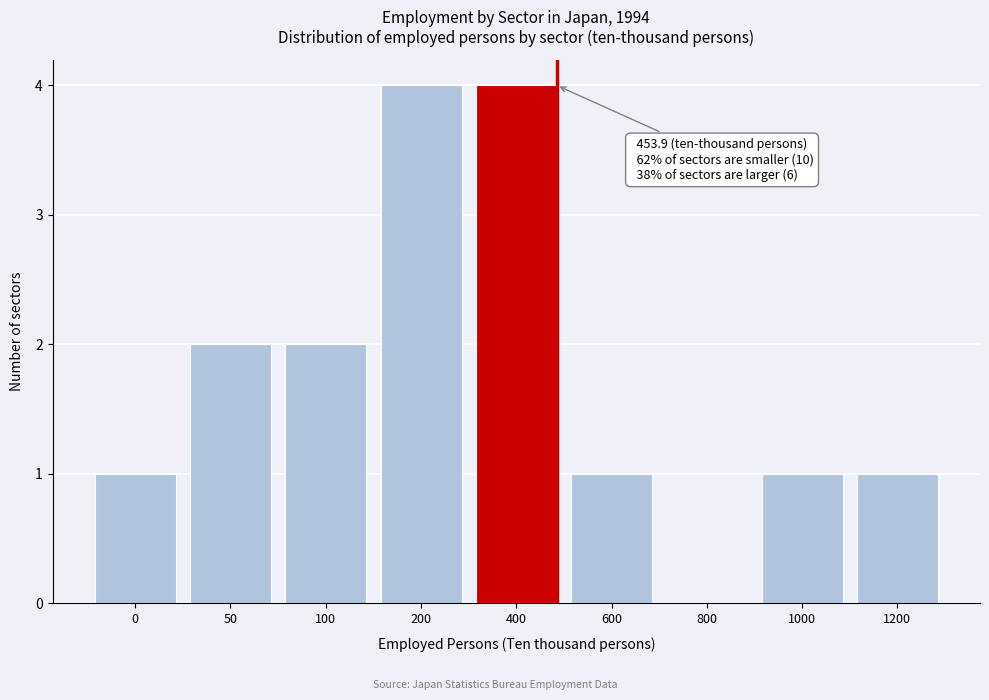

Reading left to right, transcribe all the data shown in this chart.

0=1	50=2	100=2	200=4	400=4	600=1	800=0	1000=1	1200=1